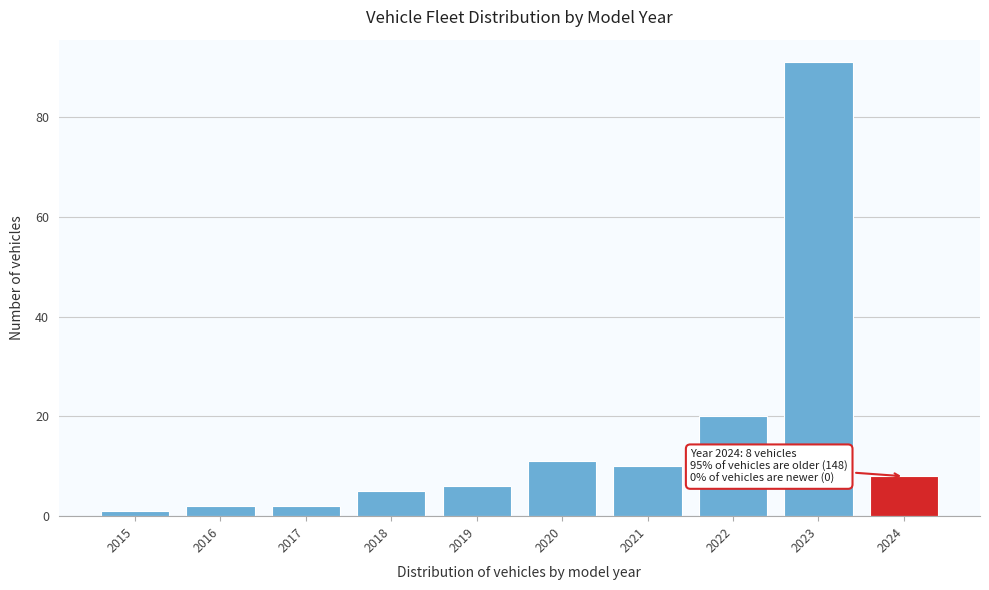

Reading left to right, list all the values displayed in this chart.

2015=1	2016=2	2017=2	2018=5	2019=6	2020=11	2021=10	2022=20	2023=91	2024=8